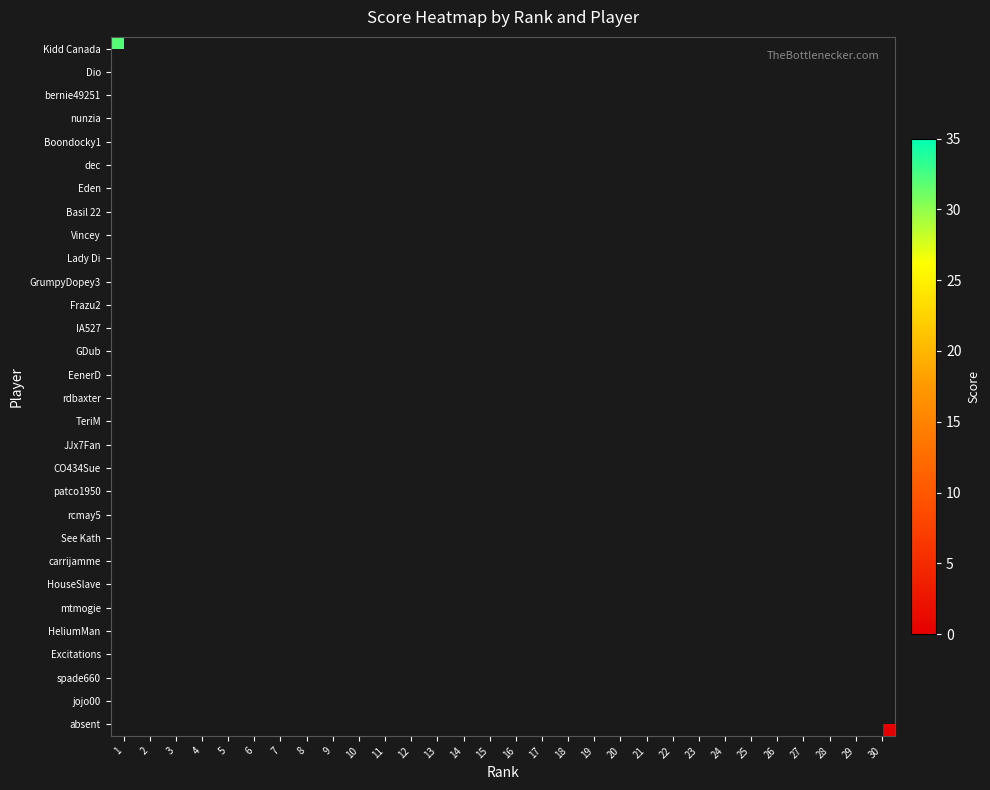

Rank the series by their average value, from highest to lowest.

row_0, row_1, row_2, row_3, row_4, row_5, row_6, row_7, row_8, row_9, row_10, row_11, row_12, row_13, row_14, row_15, row_16, row_17, row_18, row_19, row_20, row_21, row_22, row_23, row_24, row_25, row_26, row_27, row_28, row_29